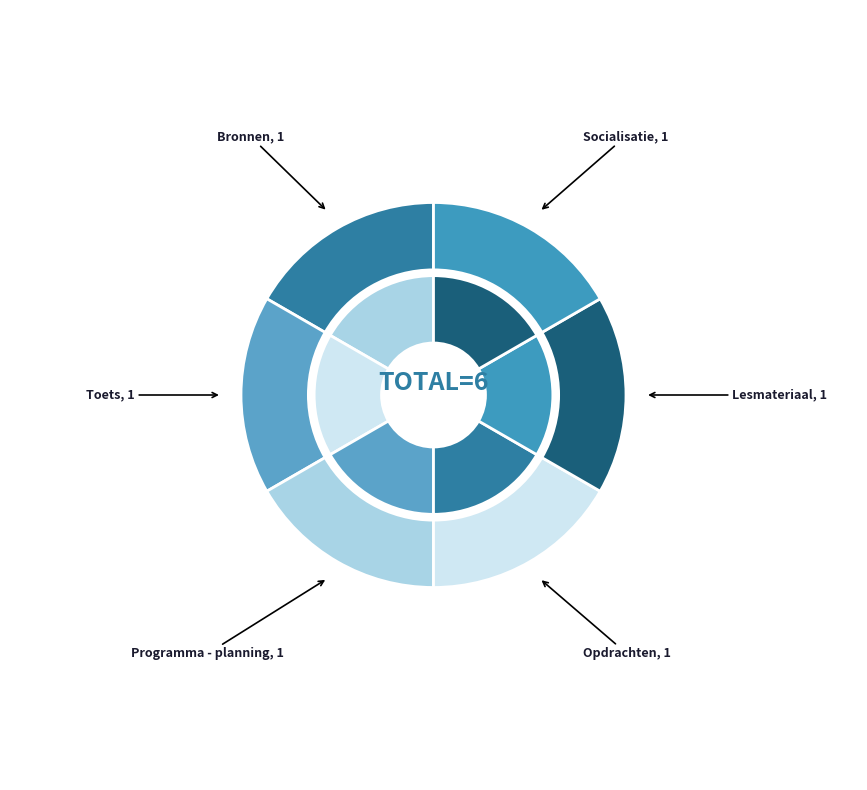

To the nearest percent, what percentage of the pie is Programma - planning?

17%